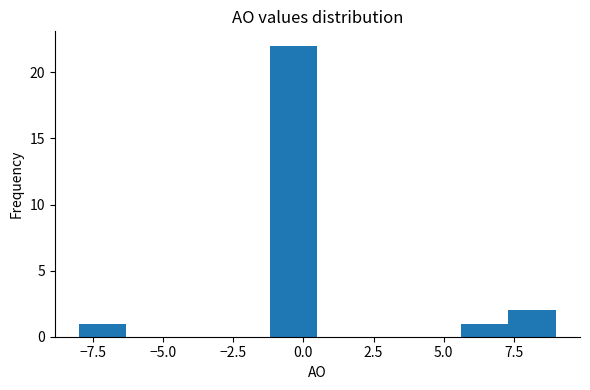

Around what value on the x-axis is the tallest bar? Give the approximate position of its centre, as read against the axis.

-0.5